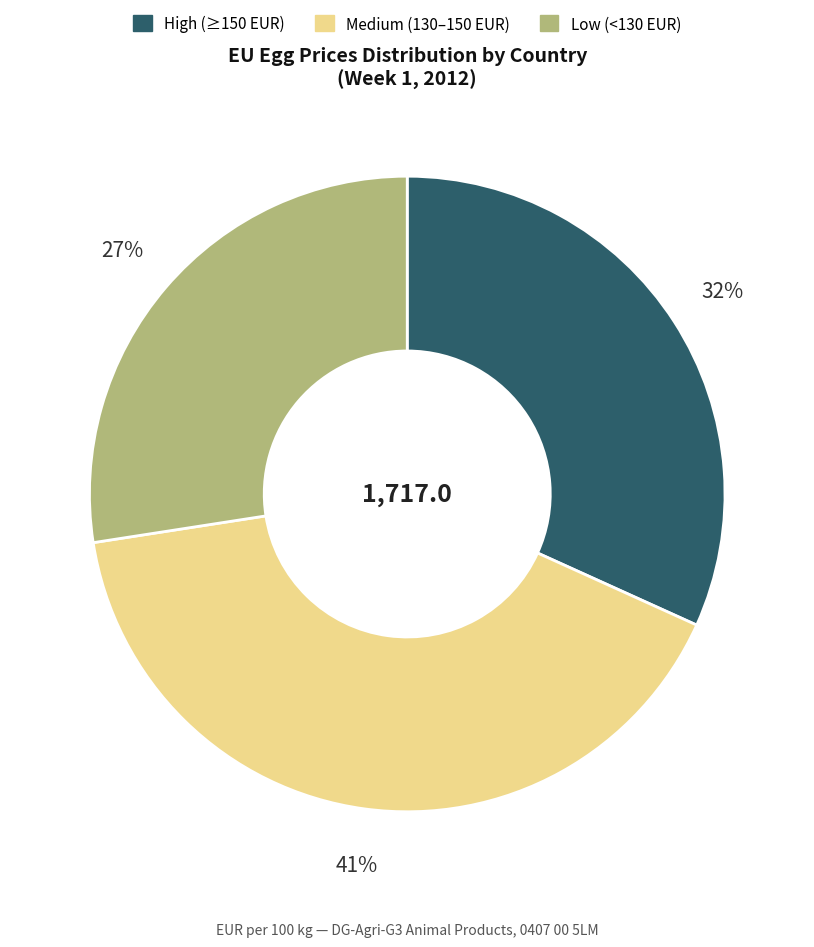

Does any single category account for the majority?

No